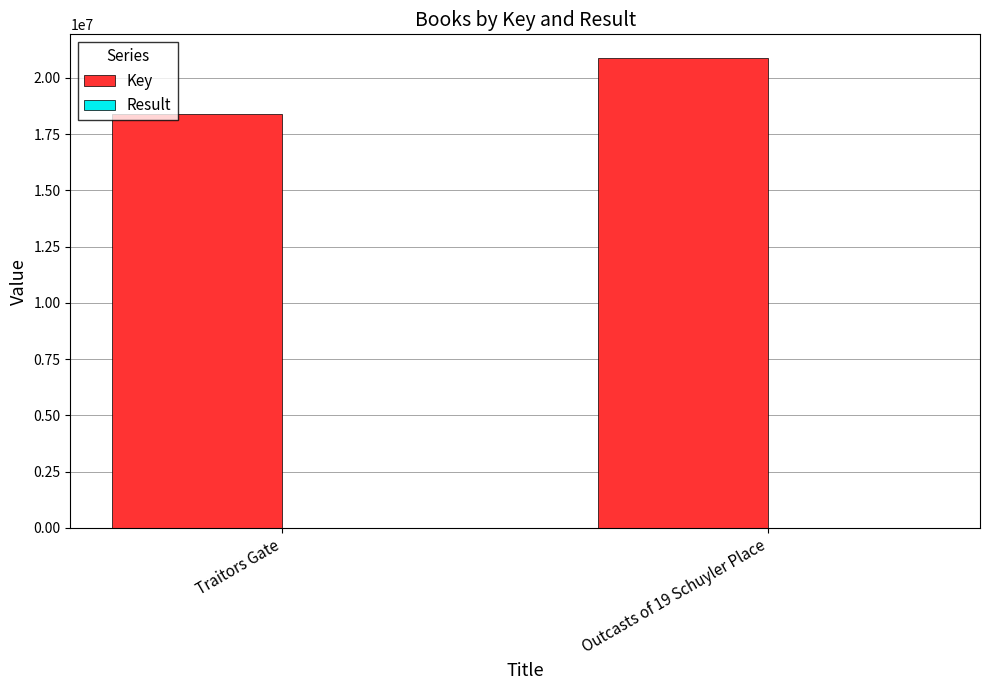

Which category has the highest value across all series?

Outcasts of 19 Schuyler Place